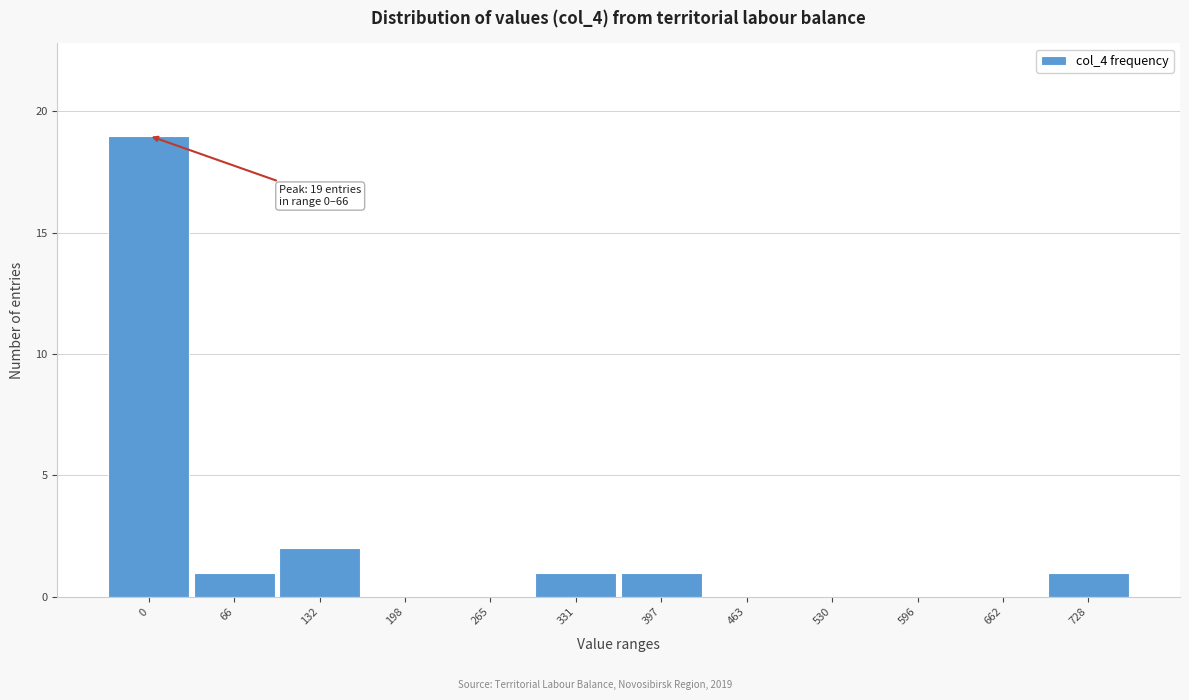

Reading left to right, transcribe all the data shown in this chart.

0=19	66=1	132=2	198=0	265=0	331=1	397=1	463=0	530=0	596=0	662=0	728=1